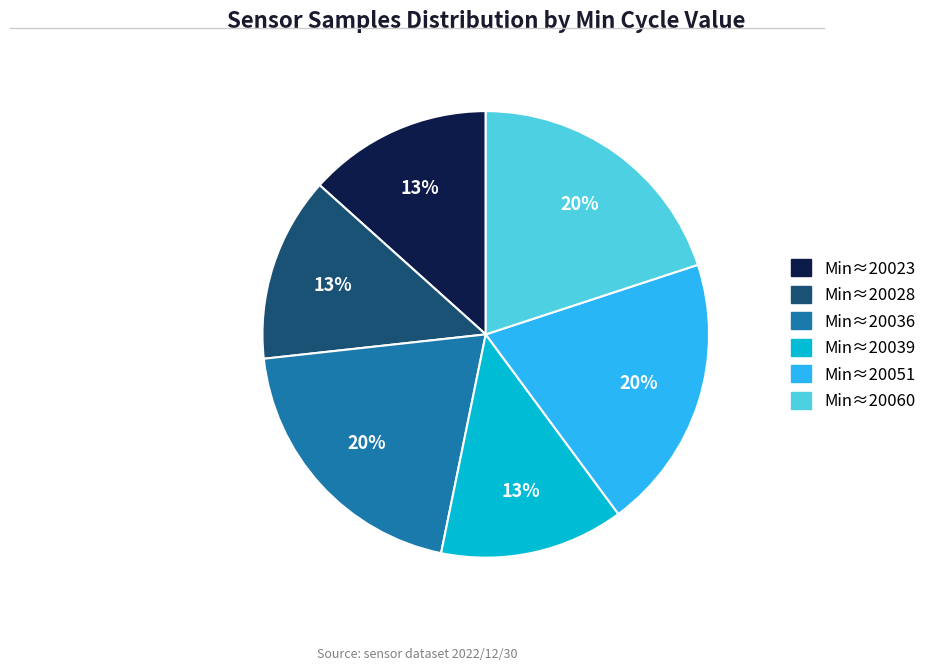

To the nearest percent, what is the average slice percentage?

17%